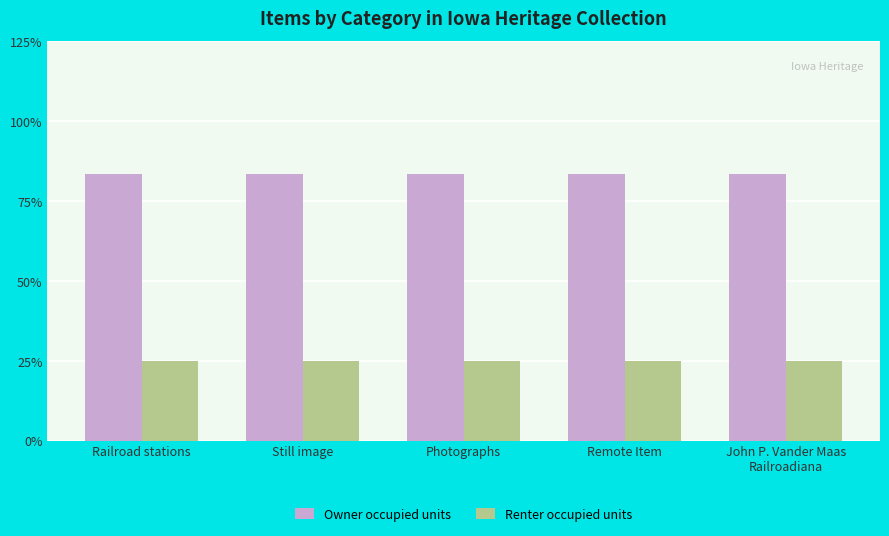

Which category has the highest value across all series?

Railroad stations